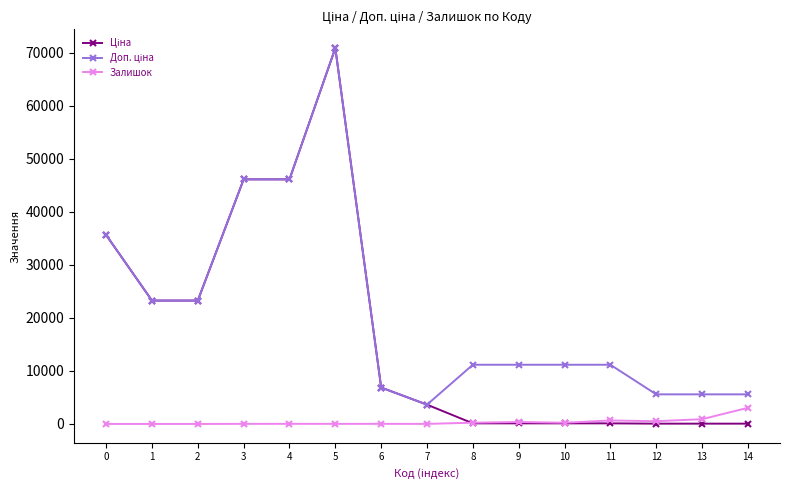

At which category is the sum across all series the highest?

5